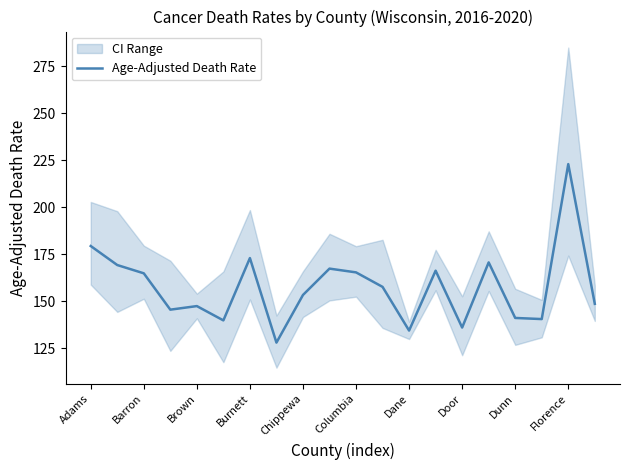

The chart shows a value of 244.9 at 15. True or false?

False